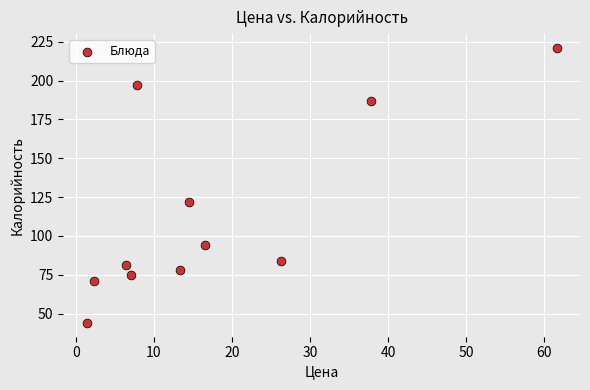

What Y value in the scatter plot is closest to 132?

122